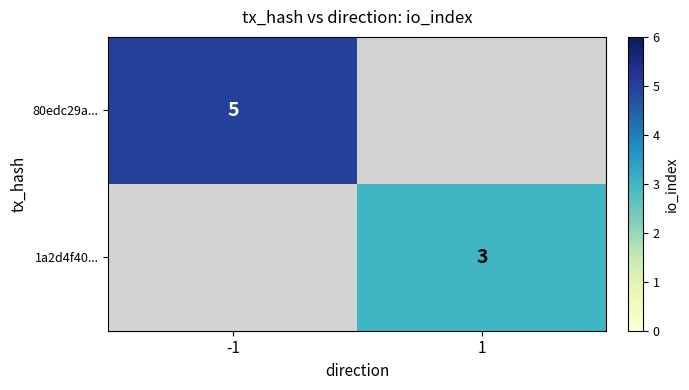

True or false: 1a2d4f40... has a value of 5.0 at 1.

False